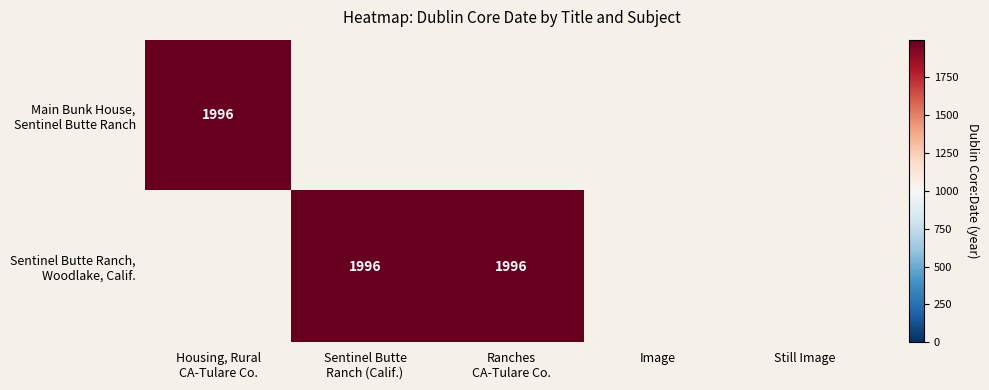

What is the sum of all Main Bunk House, Sentinel Butte Ranch values?

1996